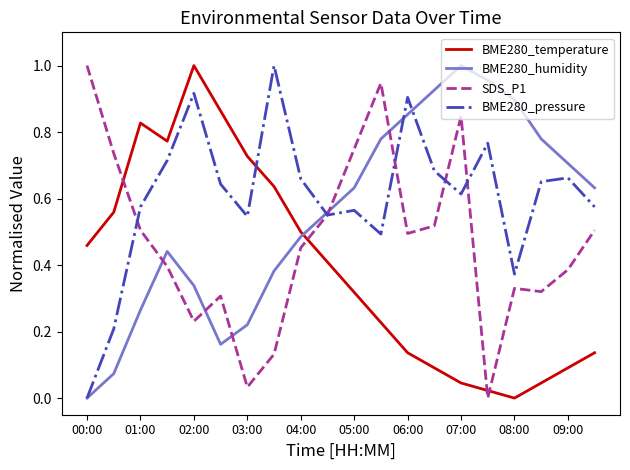

Rank the series by their average value, from lowest to highest.

BME280_temperature, SDS_P1, BME280_humidity, BME280_pressure